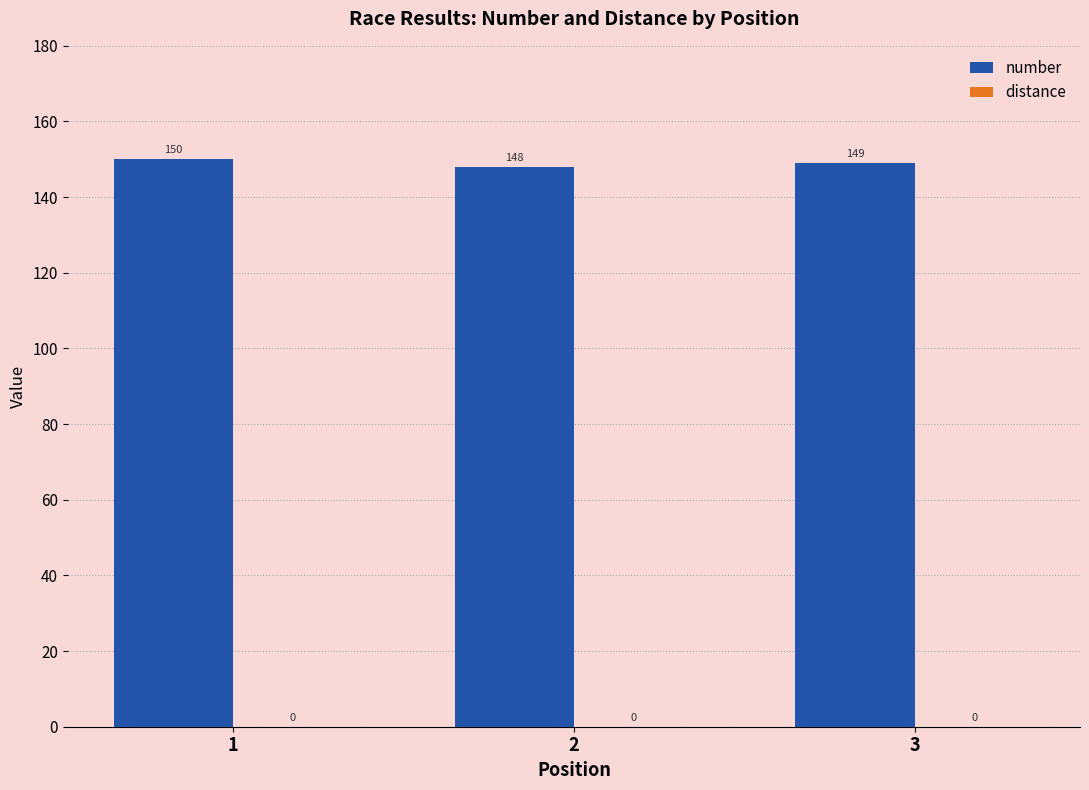

Approximately how many times larger is the value at 3 compared to 1?

1.0